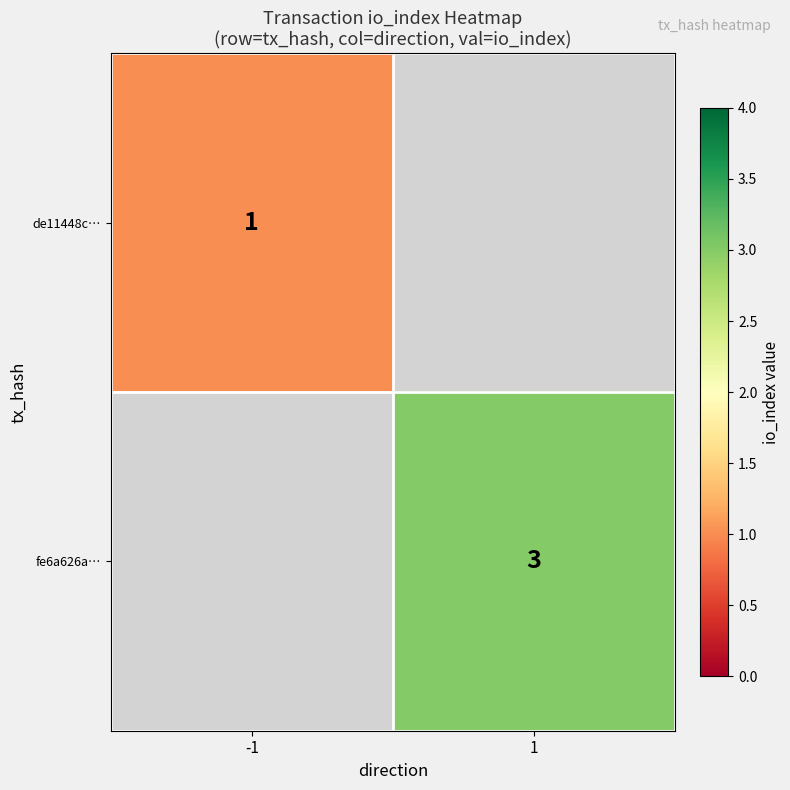

True or false: de11448c… has a value of 2 at -1.

False